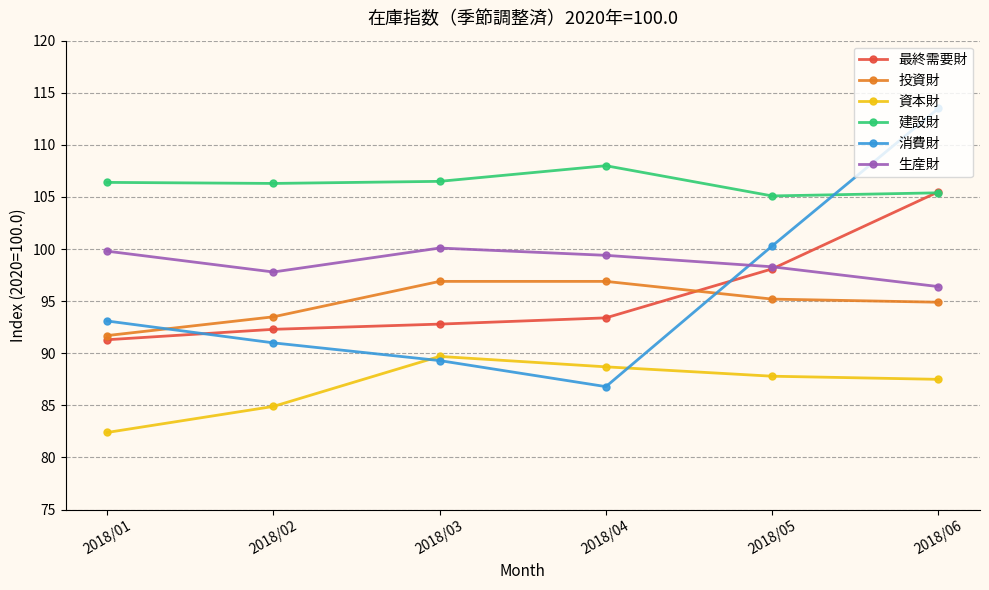

Read the 資本財 value at 2018/01.

82.4